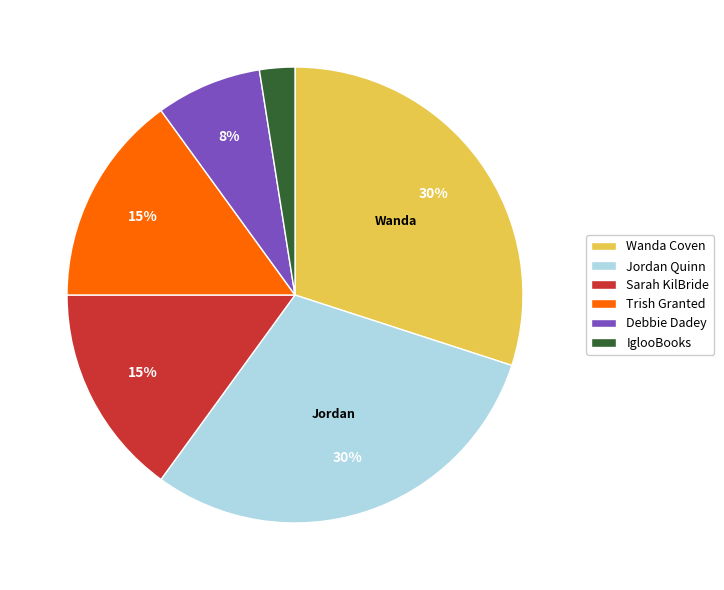

Which slice is the smallest?

IglooBooks